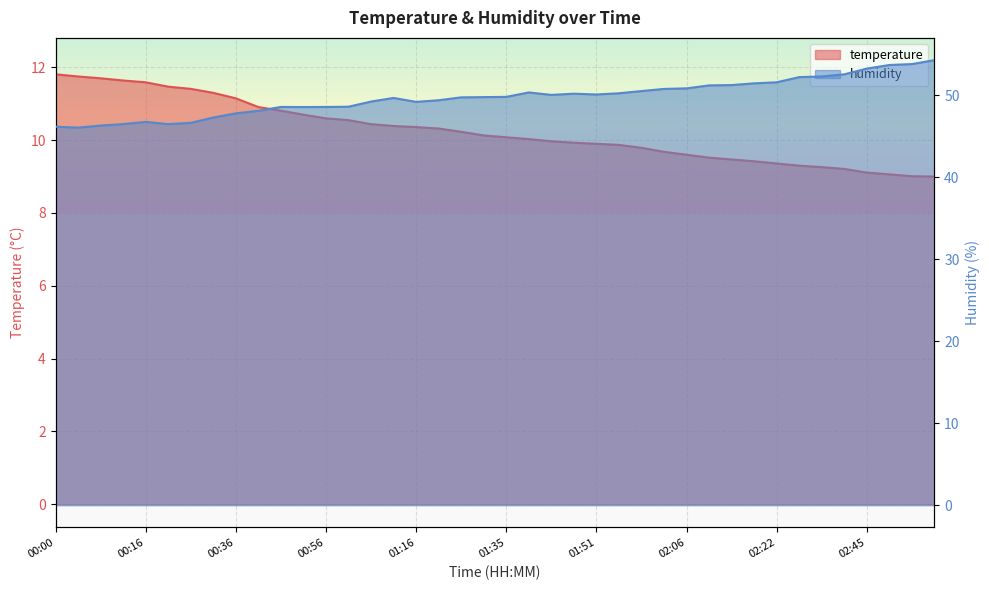

What is the label of the 29th point from the right?

00:52